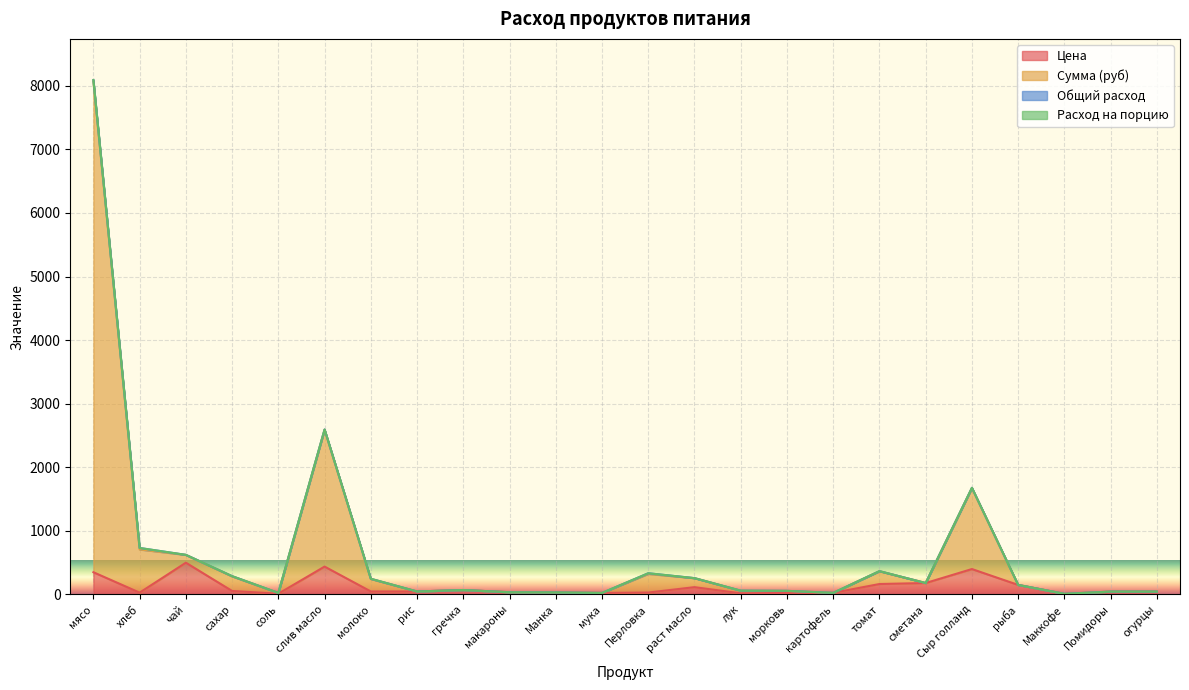

What is the minimum value shown in the chart?

10.0